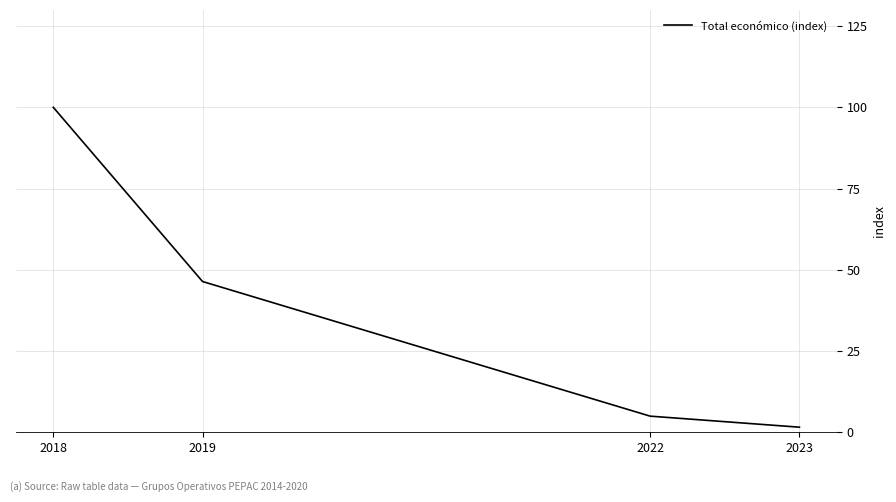

Where is the data nearest to the value 50?

2019